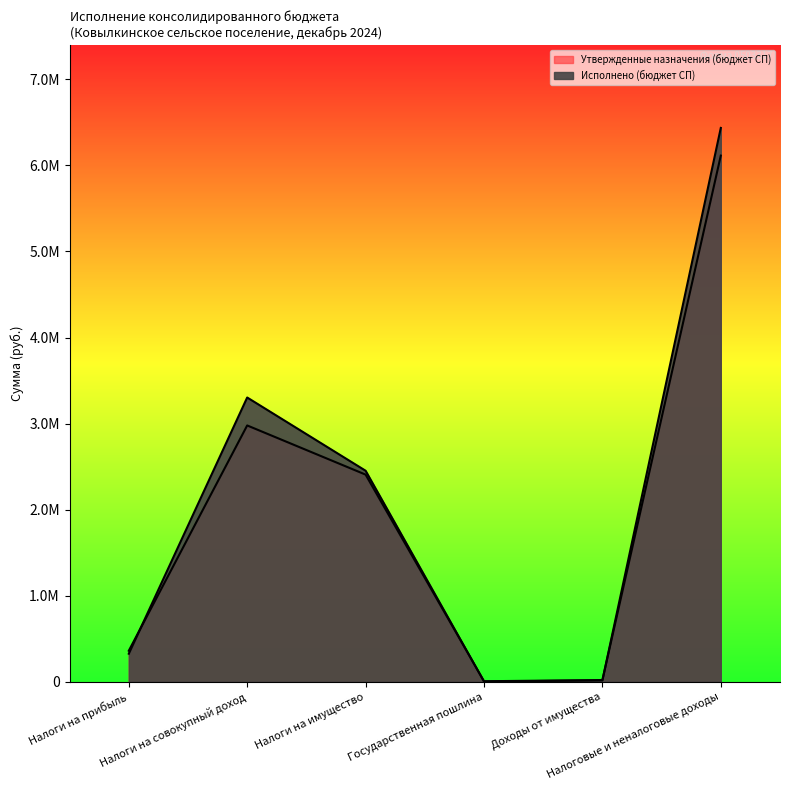

True or false: Исполнено (бюджет СП) has more than 2 interior local peaks.

False